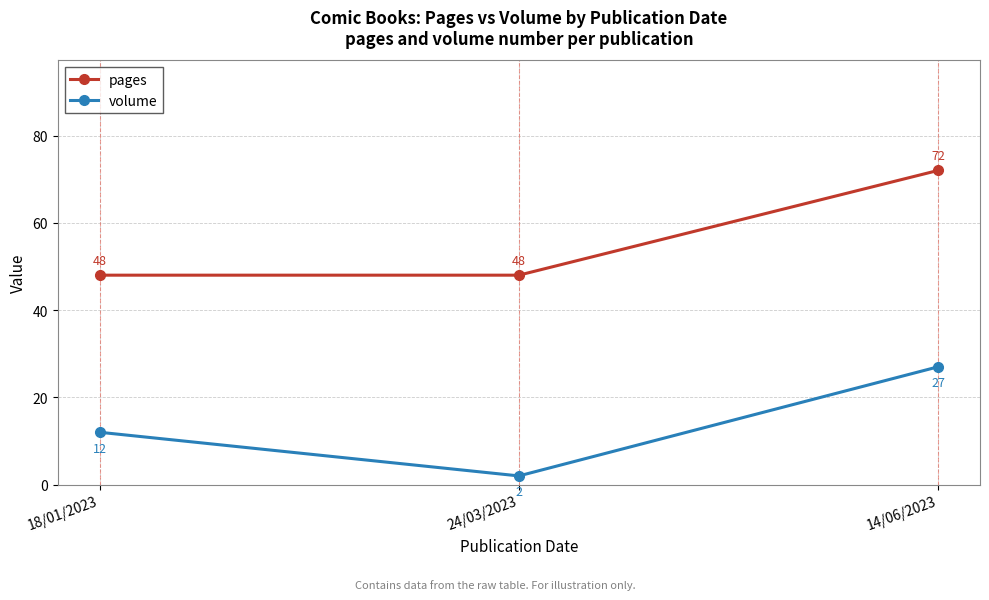

The pages series shows 13 at 24/03/2023. True or false?

False